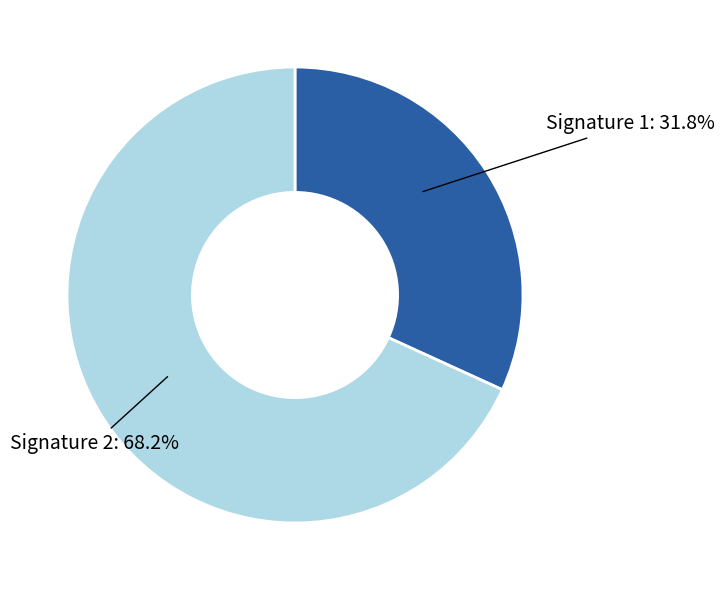

To the nearest percent, what is the difference between the largest and smallest slice percentages?

36%